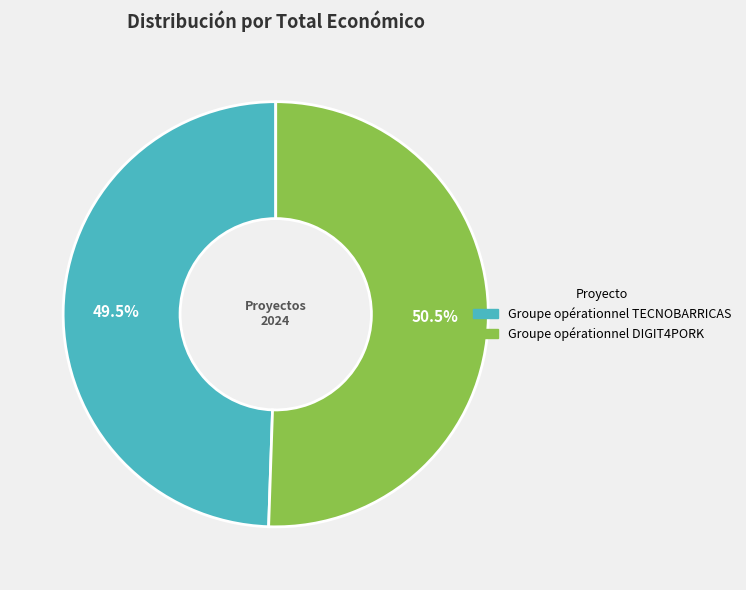

What is the smallest slice in the pie chart?

Groupe opérationnel TECNOBARRICAS